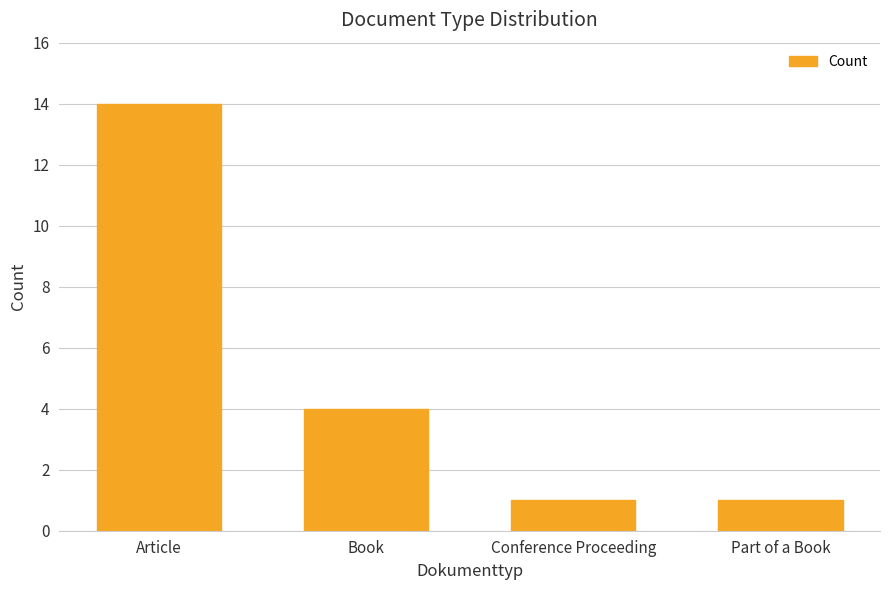

What is the label of the 2nd bar from the left?

Book